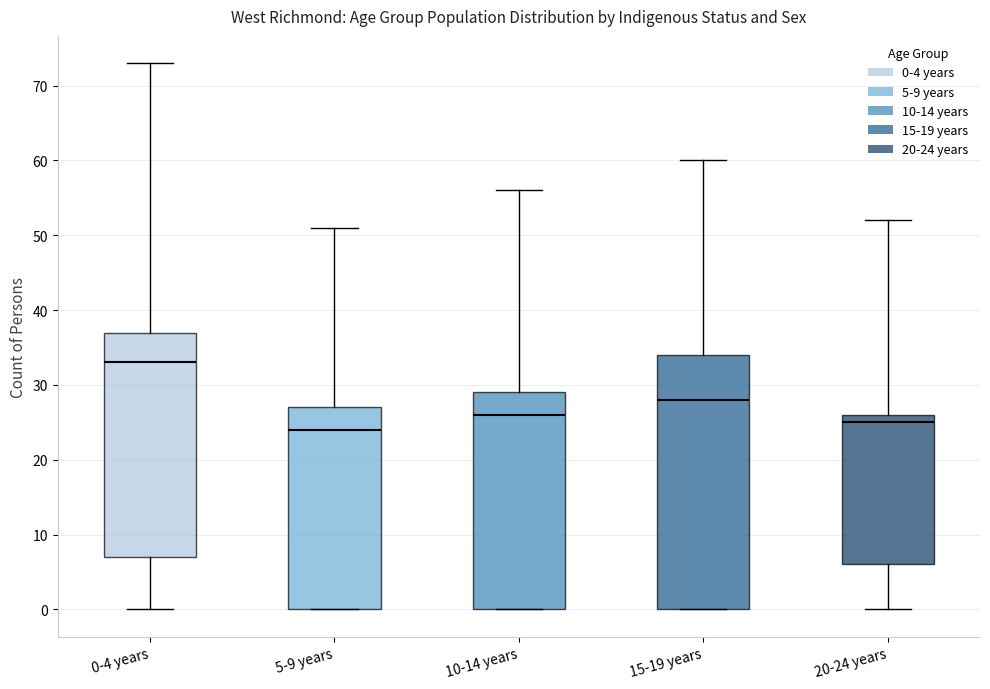

Reading left to right, transcribe this box plot: for each box, give where its median line is, the range the box spans, and where its two whiskers end, as read against the y-axis. The values are not printed on the chart, so give them approximately, as read against the axis.

0-4 years: median 33, box 7 to 37, whiskers 0 to 73
5-9 years: median 24, box 0 to 27, whiskers 0 to 51
10-14 years: median 26, box 0 to 29, whiskers 0 to 56
15-19 years: median 28, box 0 to 34, whiskers 0 to 60
20-24 years: median 25, box 6 to 26, whiskers 0 to 52